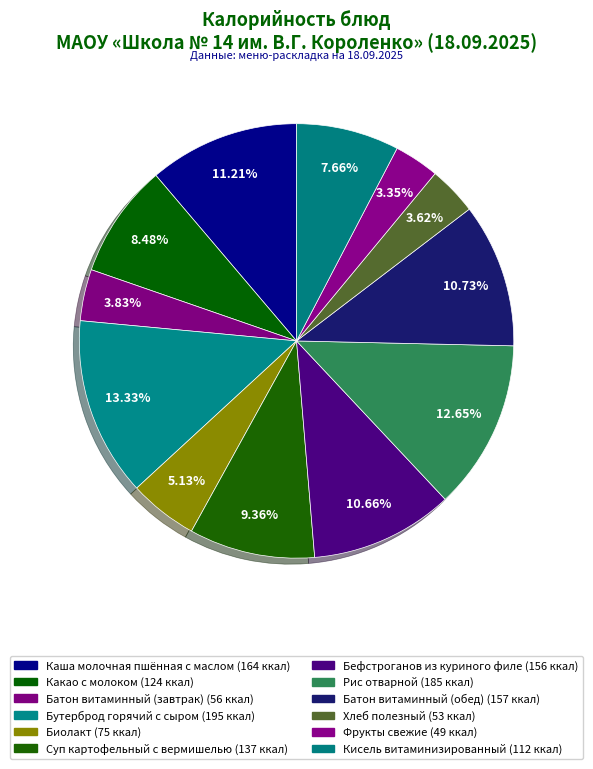

To the nearest percent, what is the difference between the largest and smallest slice percentages?

10%